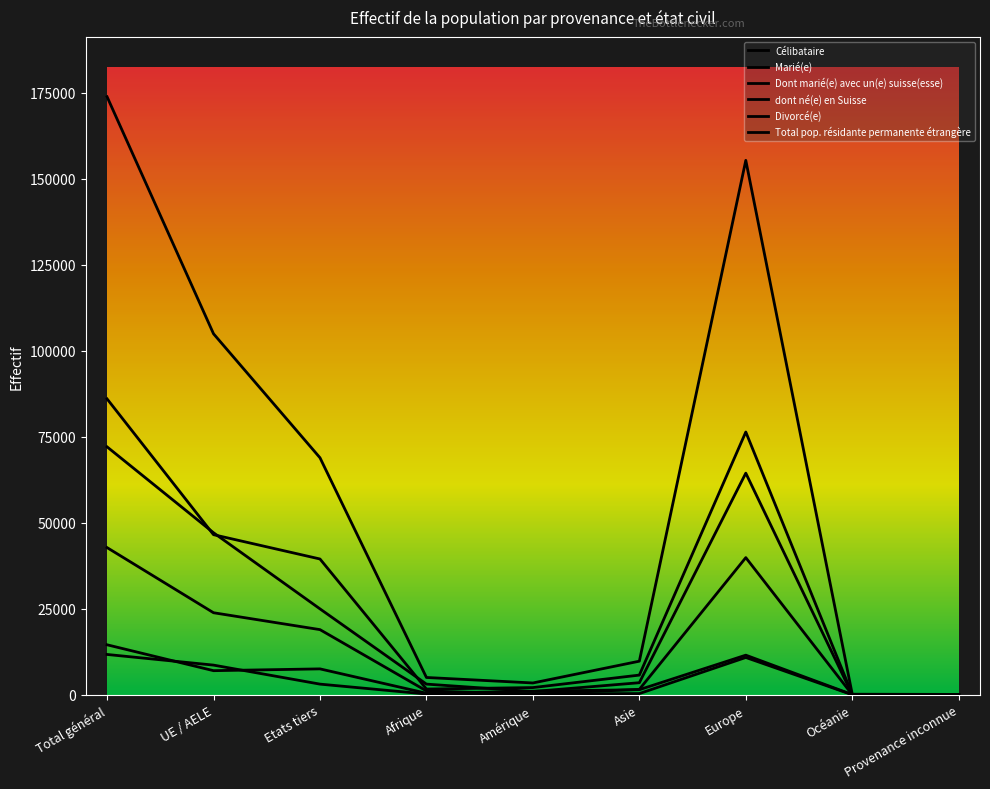

True or false: Total pop. résidante permanente étrangère and Marié(e) intersect in this chart.

False